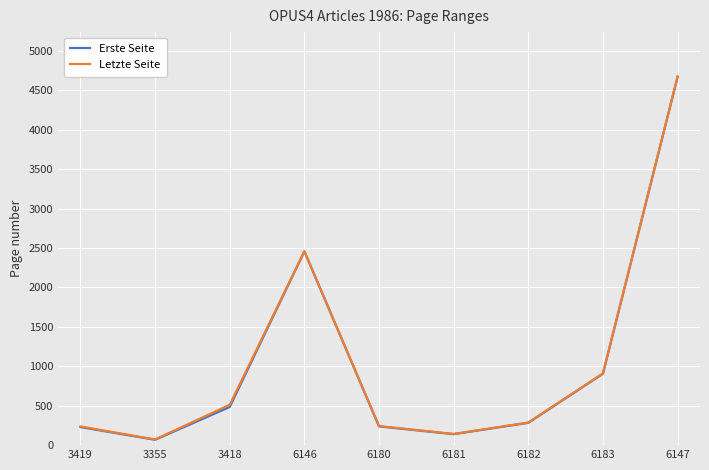

True or false: Letzte Seite has a value of 72 at 3355.

True